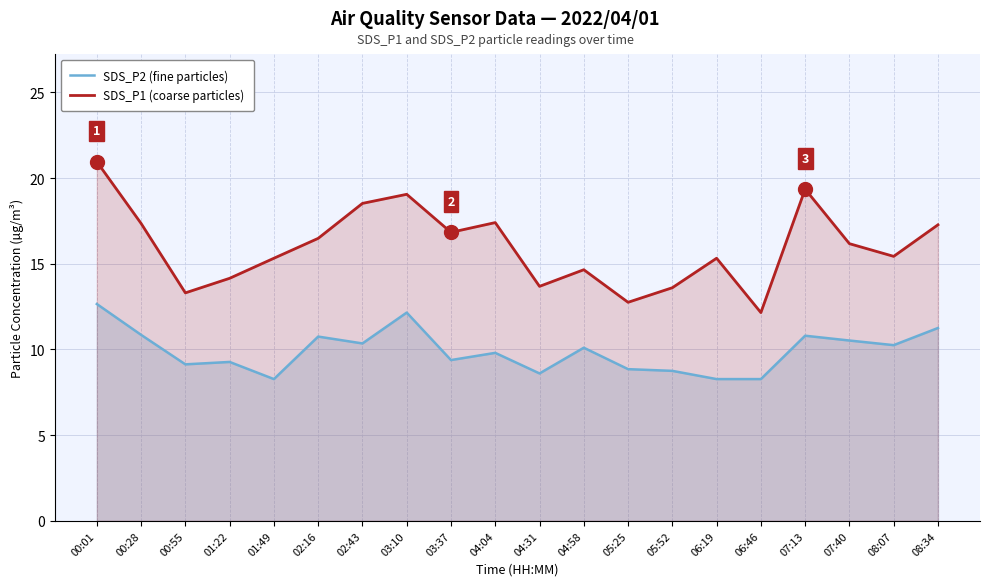

At which category does the chart reach its minimum across all series?

01:49